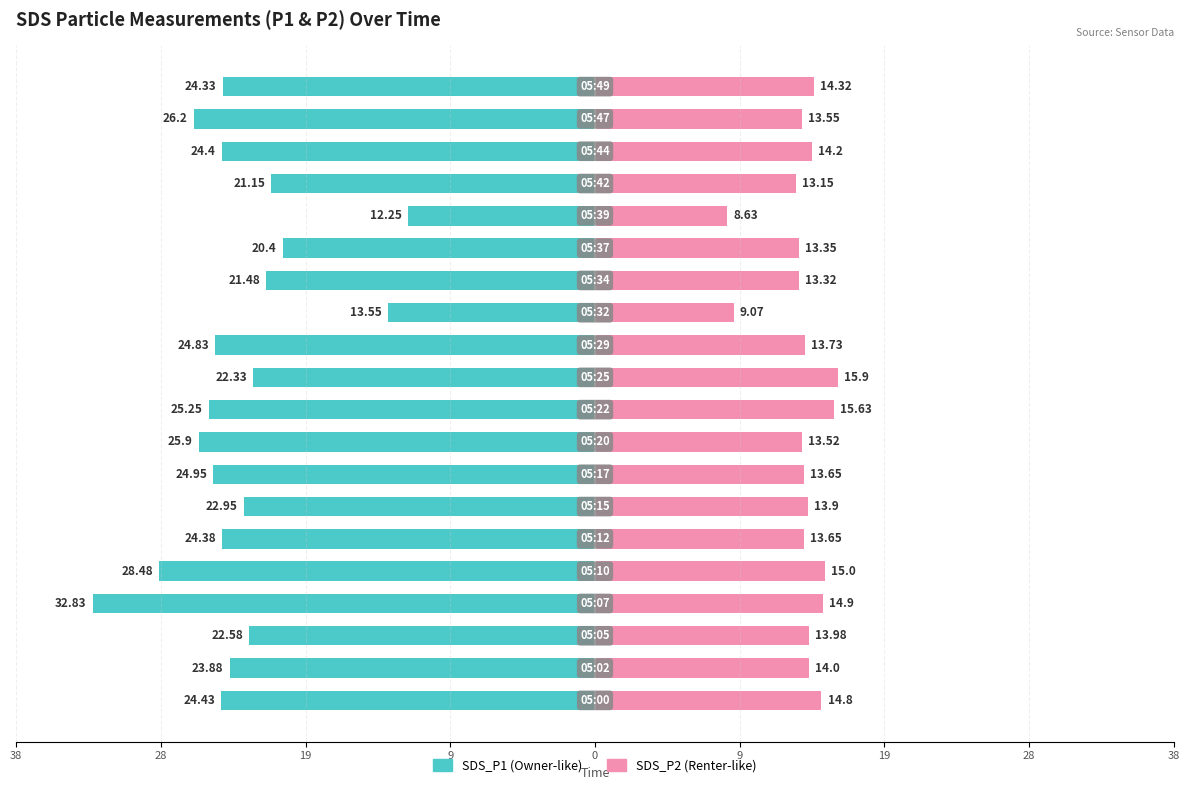

Reading left to right, list all the values displayed in this chart.

SDS_P1: -24.4	-23.9	-22.6	-32.8	-28.5	-24.4	-22.9	-24.9	-25.9	-25.2	-22.3	-24.8	-13.6	-21.5	-20.4	-12.2	-21.1	-24.4	-26.2	-24.3
SDS_P2: 14.8	14.0	14.0	14.9	15.0	13.7	13.9	13.7	13.5	15.6	15.9	13.7	9.1	13.3	13.3	8.6	13.2	14.2	13.6	14.3